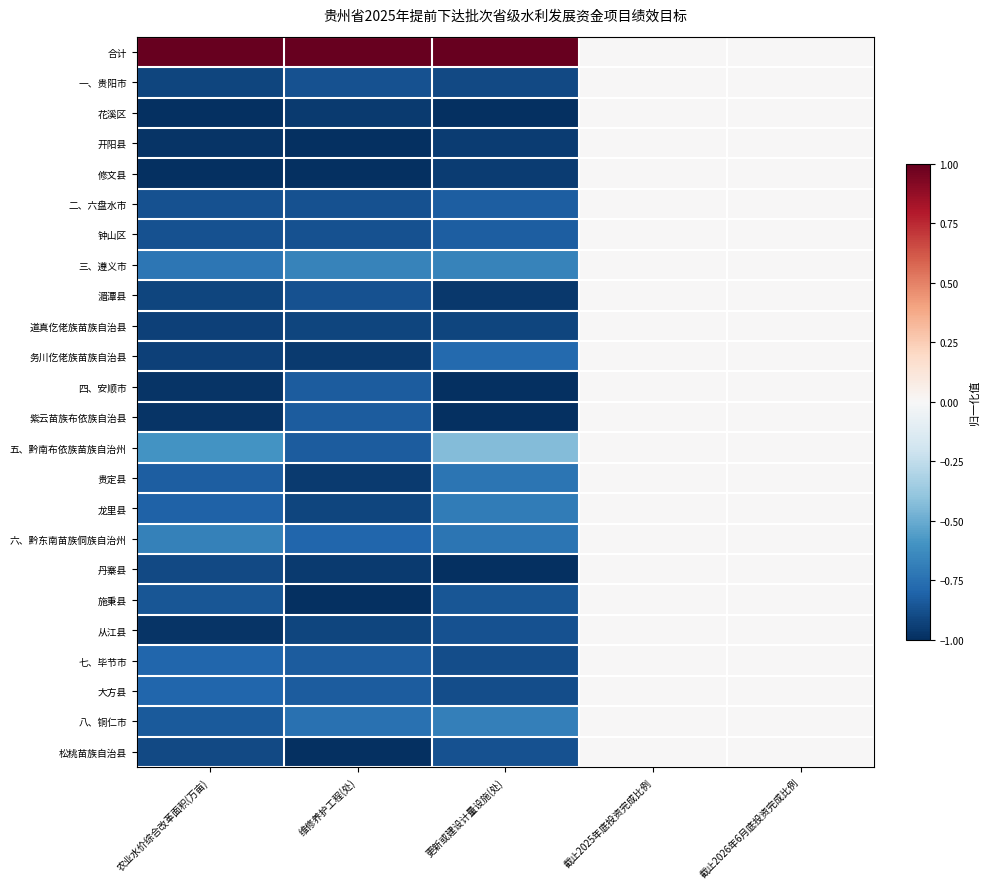

Between 维修养护工程(处) and 截止2025年底投资完成比例, which is larger?

维修养护工程(处)